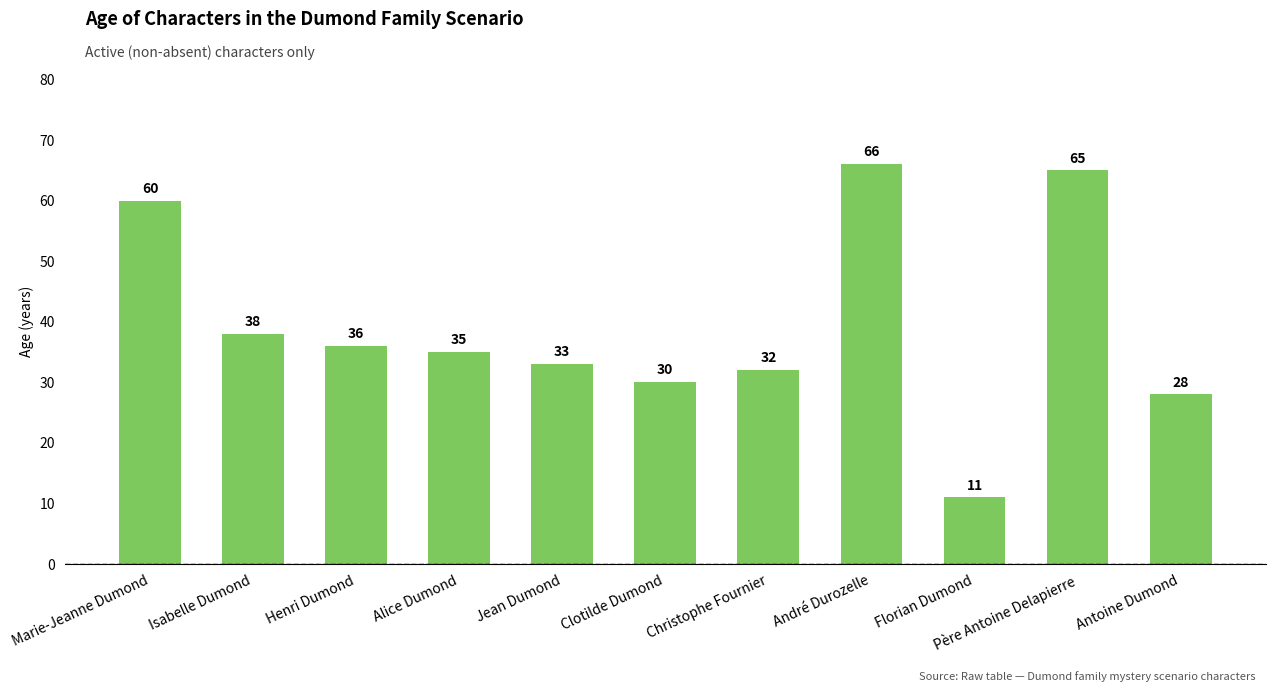

What position from the left is Henri Dumond?

3